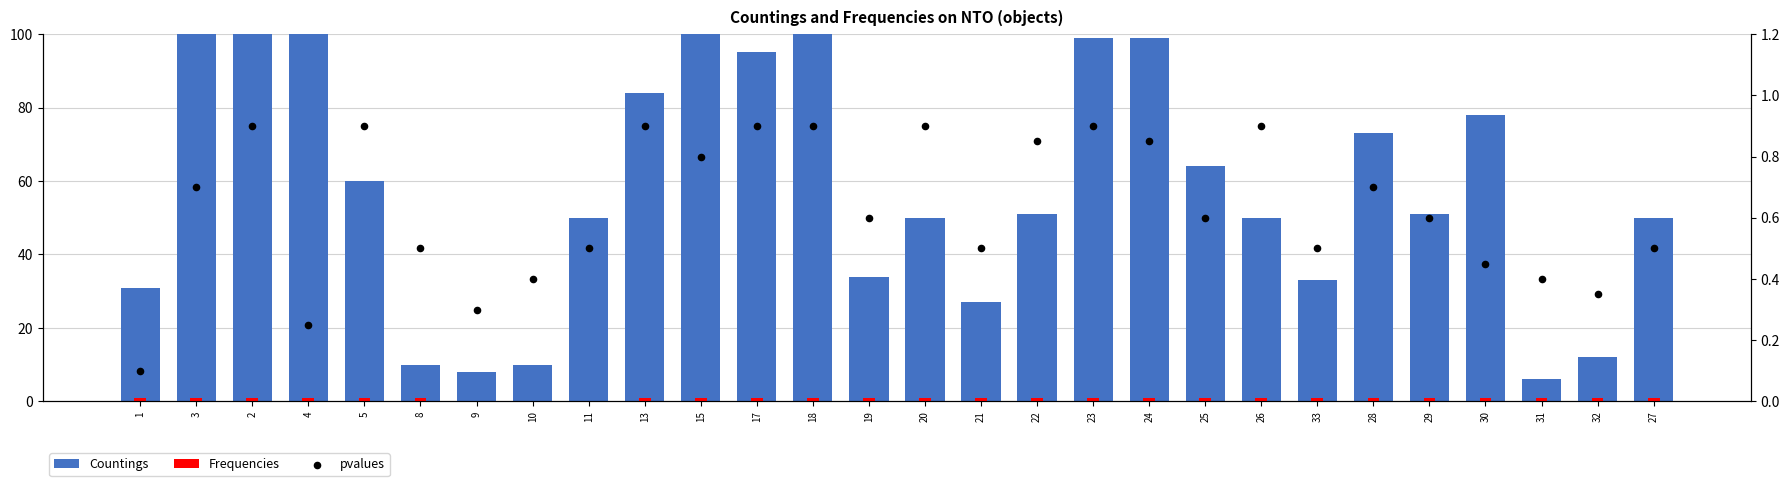

At which category is the sum across all series the highest?

2